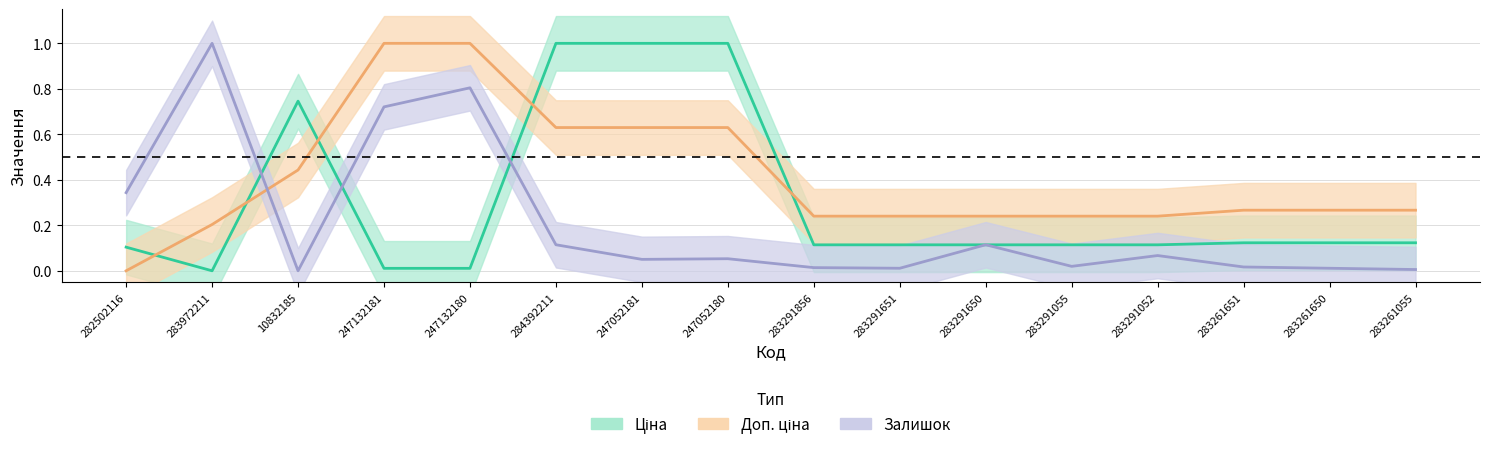

Reading left to right, extract all data points from this chart.

Ціна: 0.1	0.0	0.7	0.0	0.0	1.0	1.0	1.0	0.1	0.1	0.1	0.1	0.1	0.1	0.1	0.1
Доп. ціна: 0.0	0.2	0.4	1.0	1.0	0.6	0.6	0.6	0.2	0.2	0.2	0.2	0.2	0.3	0.3	0.3
Залишок: 0.3	1.0	0.0	0.7	0.8	0.1	0.1	0.1	0.0	0.0	0.1	0.0	0.1	0.0	0.0	0.0